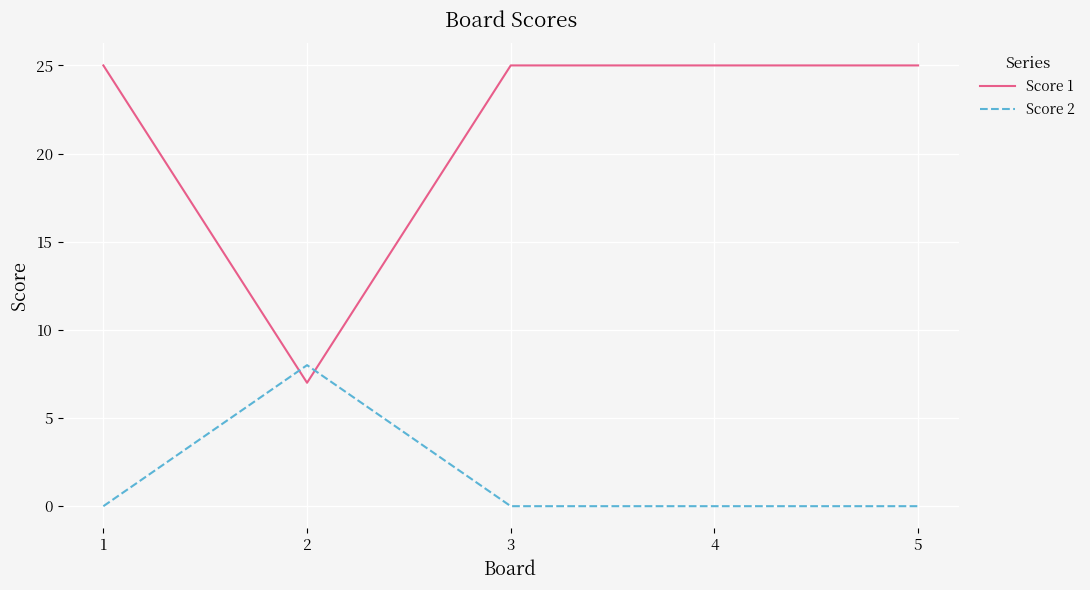

What is the sum of the Score 1 values at 4 and 5?

50